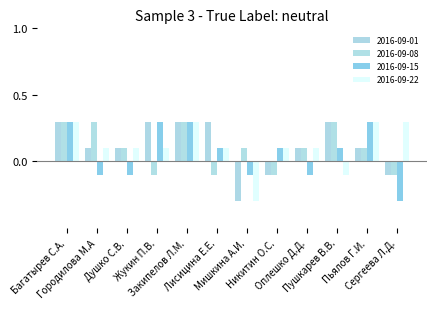

What is the value of the 2016-09-15 bar at the 3rd from the left?

-0.1